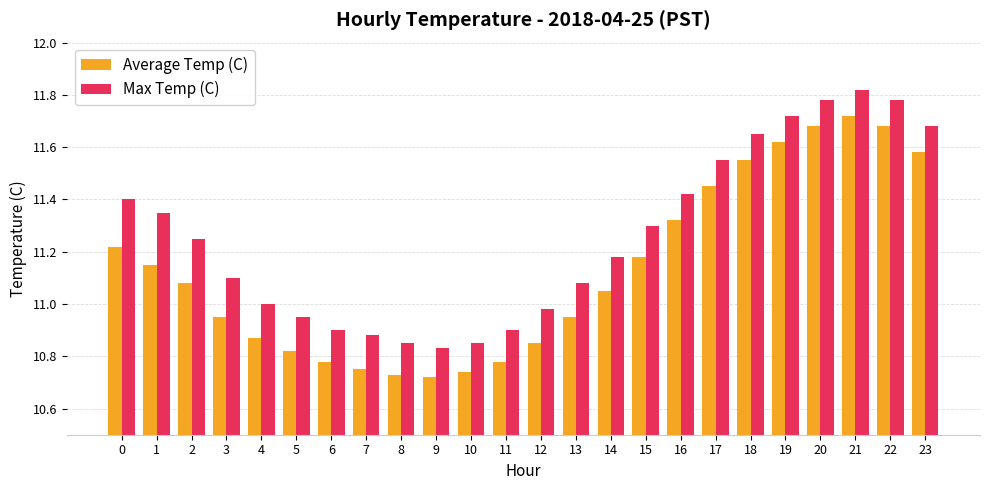

How many data points does each series have?

24